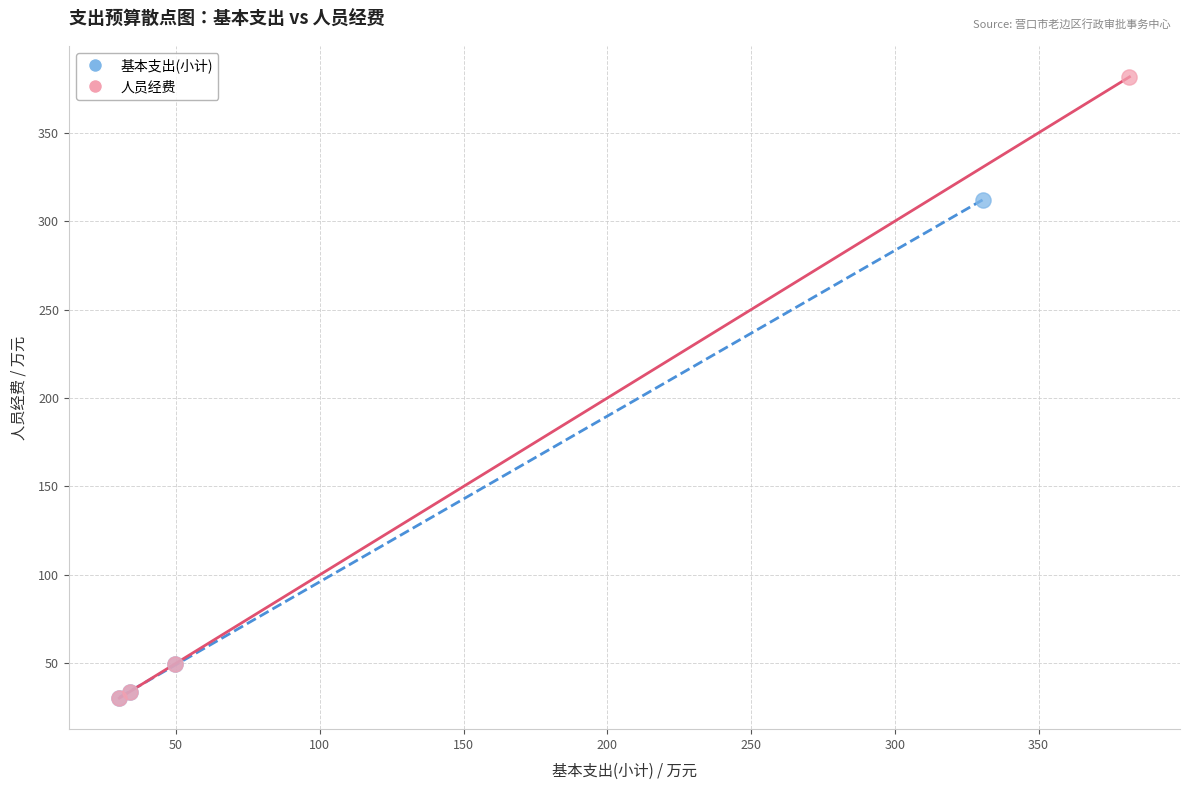

Which series has the widest spread of Y values?

人员经费